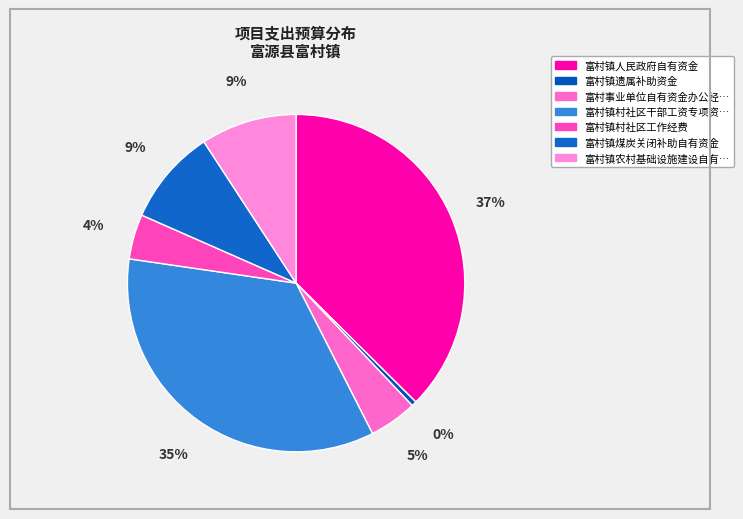

Count the number of slices in the pie.

7